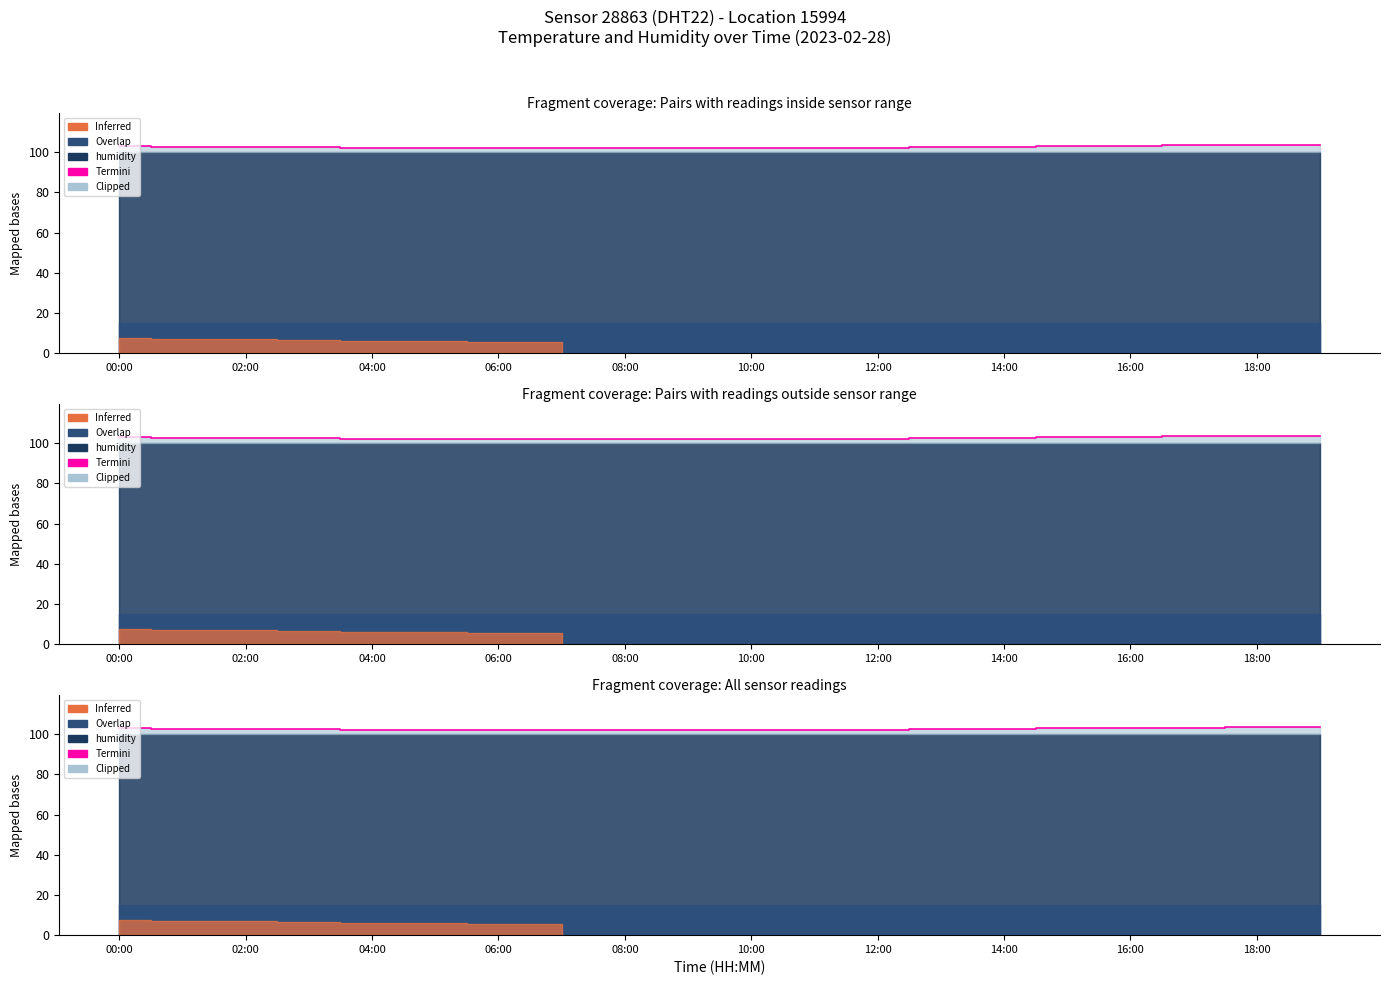

At which category does the data reach its first local peak?

08:00